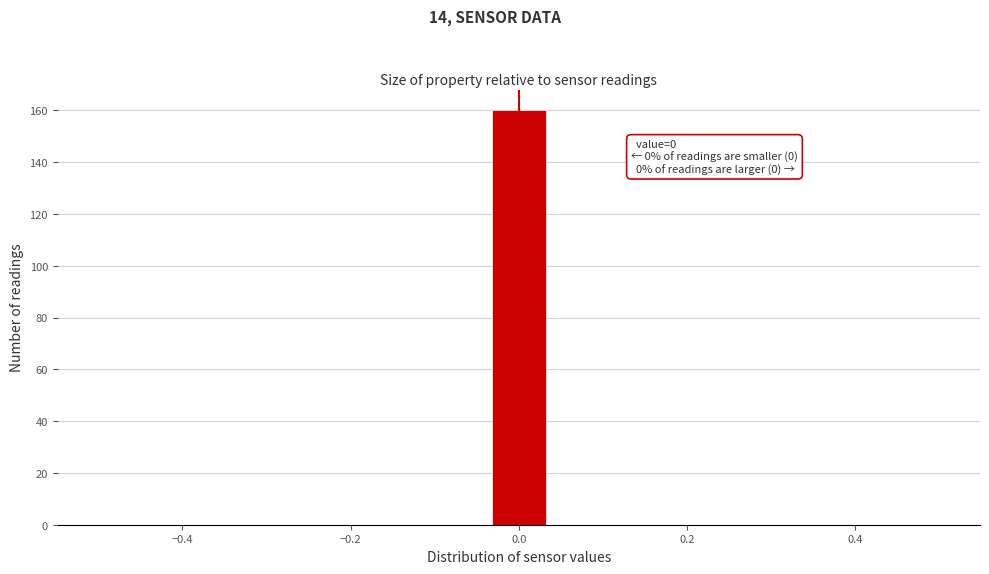

Read against the x-axis, roughly where is the centre of the tallest bar?

0.00